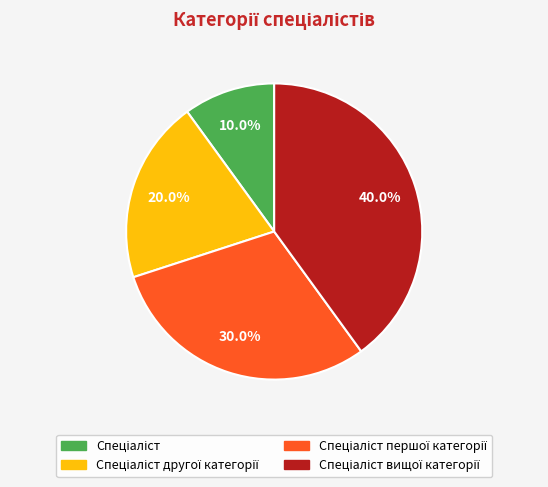

Is there a majority slice in this chart?

No